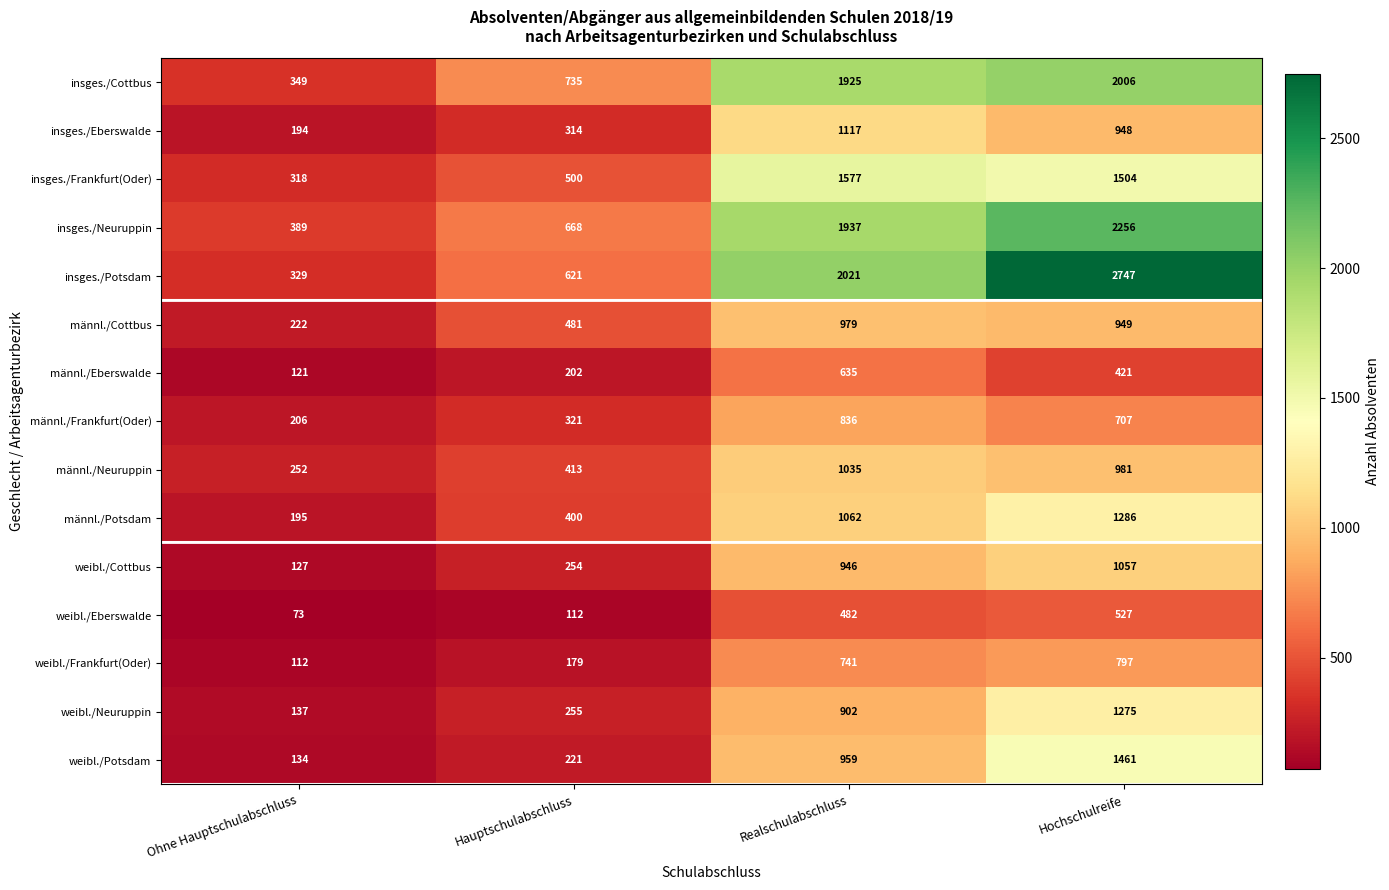

What is the smallest value displayed?

73